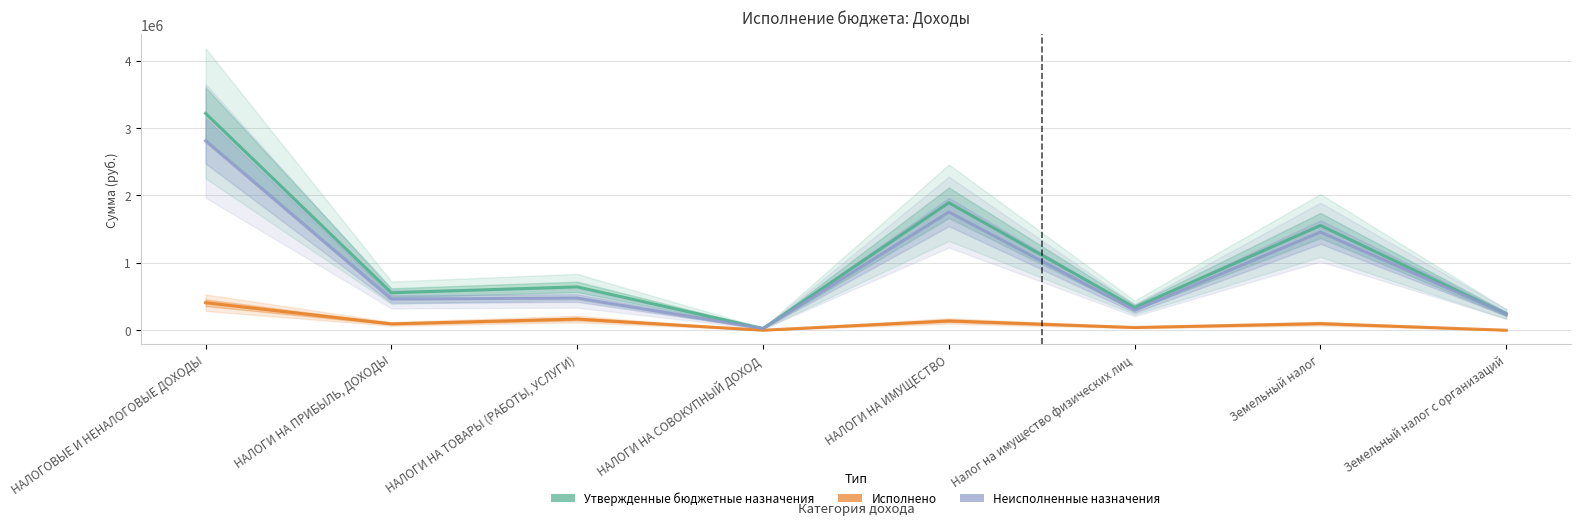

What is the lowest value of the Исполнено series?

-629.1